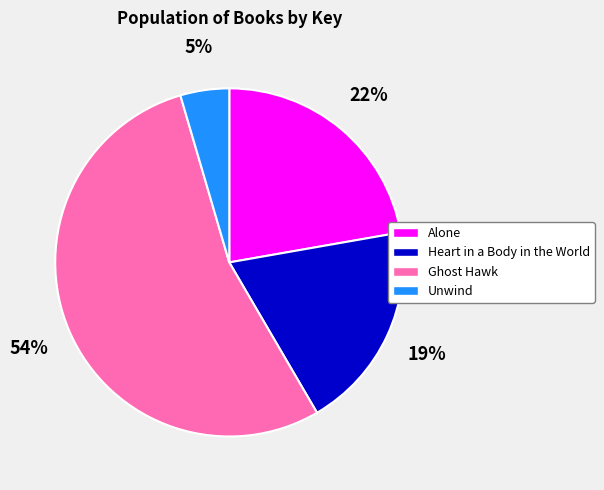

What is the smallest slice in the pie chart?

Unwind